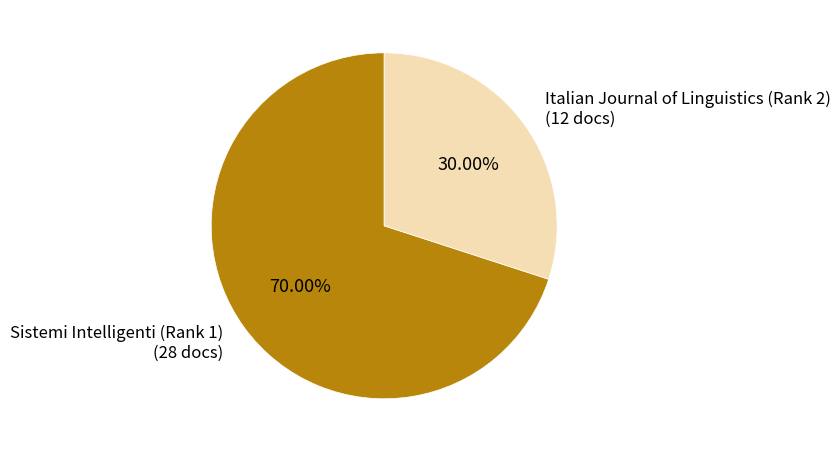

To the nearest percent, what portion does Sistemi Intelligenti (Rank 1) represent?

70%